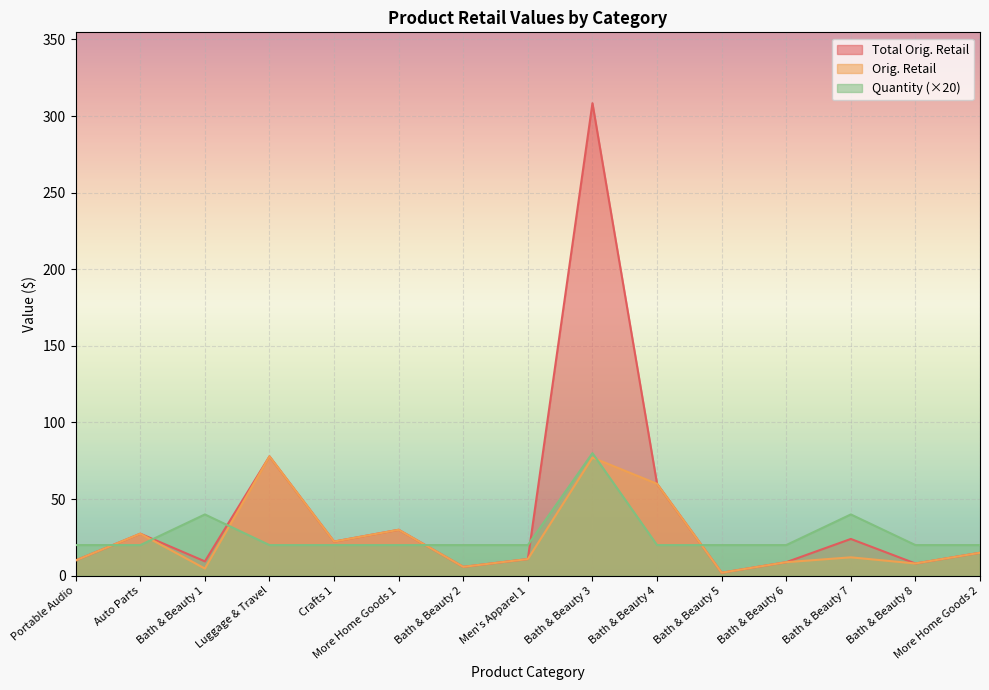

What is the value of the Orig. Retail point at the 6th from the left?

30.0